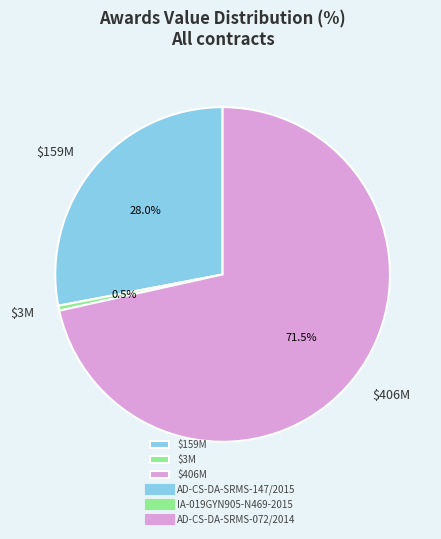

Which slice is the smallest?

$3M